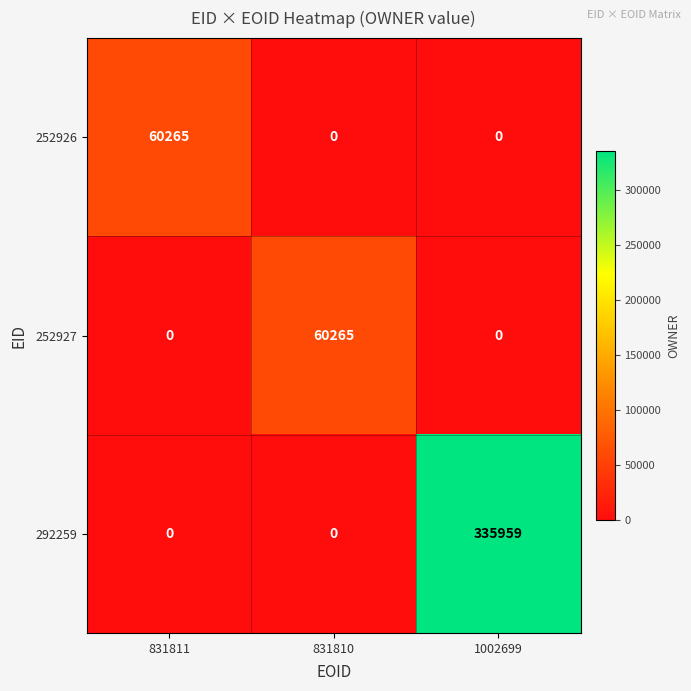

Count the 252926 values in the range 0 to 60265.

3